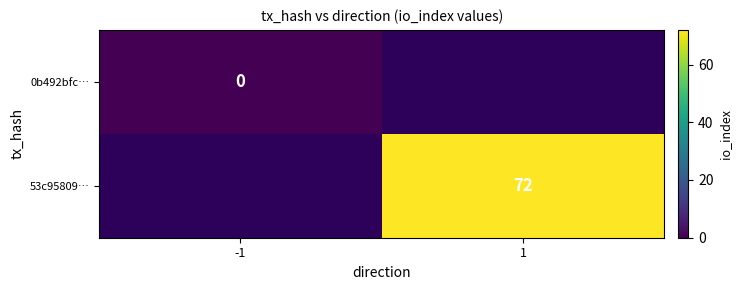

The 53c95809… series shows 72 at 1. True or false?

True